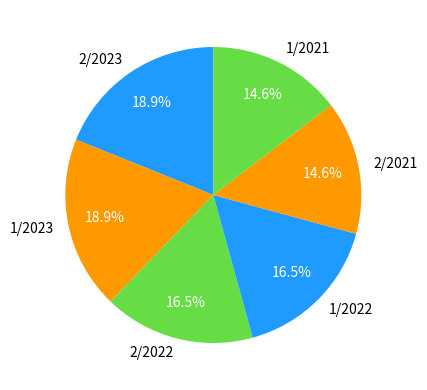

Combined, do 2/2023 and 2/2021 account for over 50%?

No